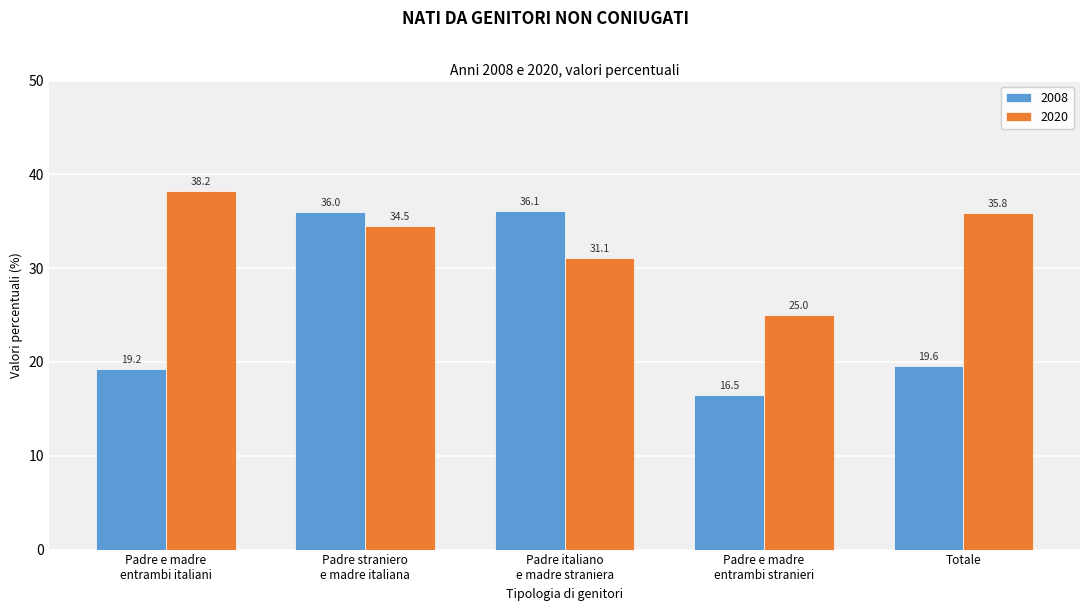

Reading right to left, transcribe all the data shown in this chart.

2008: 19.6	16.5	36.1	36.0	19.2
2020: 35.8	25.0	31.1	34.5	38.2